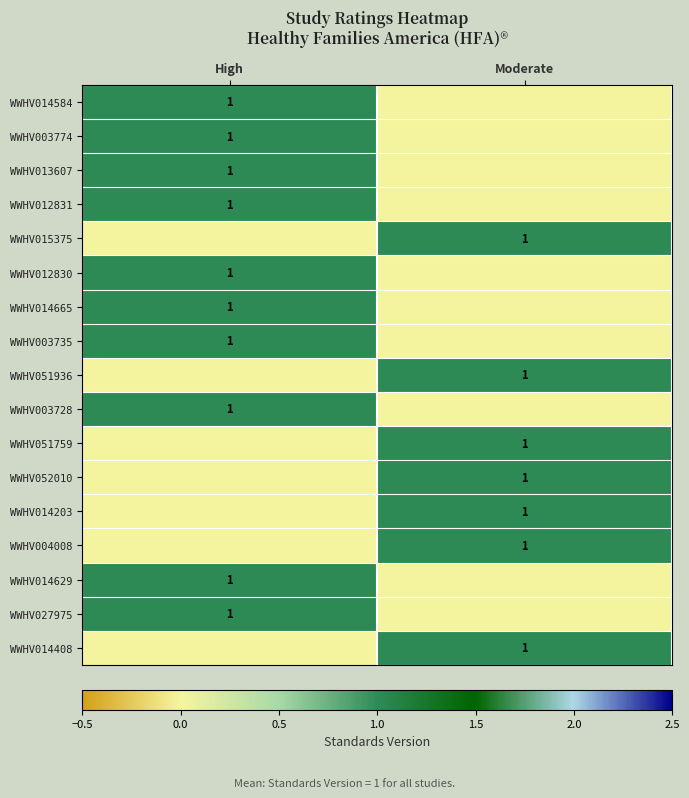

True or false: WWHV014629 has a value of 1 at High.

True